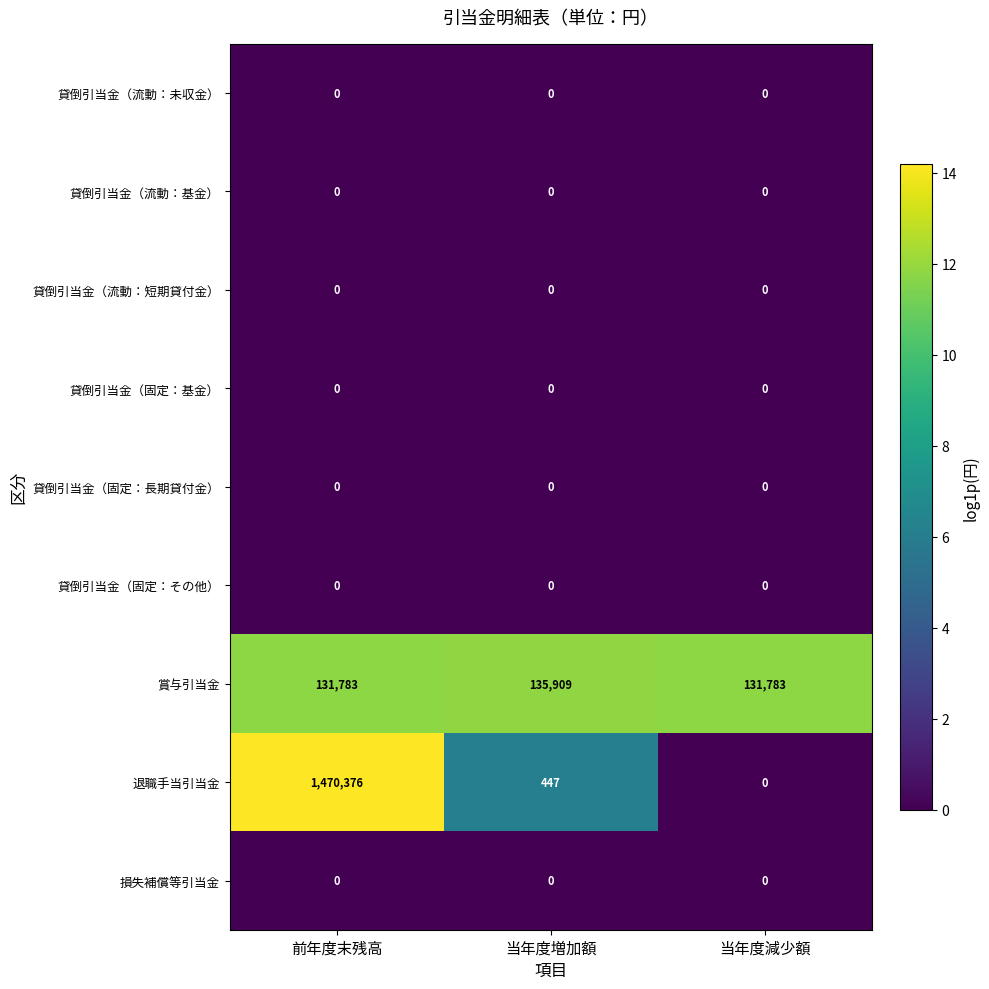

Reading left to right, list all the values displayed in this chart.

貸倒引当金（流動：未収金）: 前年度末残高=0	当年度増加額=0	当年度減少額=0
貸倒引当金（流動：基金）: 前年度末残高=0	当年度増加額=0	当年度減少額=0
貸倒引当金（流動：短期貸付金）: 前年度末残高=0	当年度増加額=0	当年度減少額=0
貸倒引当金（固定：基金）: 前年度末残高=0	当年度増加額=0	当年度減少額=0
貸倒引当金（固定：長期貸付金）: 前年度末残高=0	当年度増加額=0	当年度減少額=0
貸倒引当金（固定：その他）: 前年度末残高=0	当年度増加額=0	当年度減少額=0
賞与引当金: 前年度末残高=131783	当年度増加額=135909	当年度減少額=131783
退職手当引当金: 前年度末残高=1470376	当年度増加額=447	当年度減少額=0
損失補償等引当金: 前年度末残高=0	当年度増加額=0	当年度減少額=0